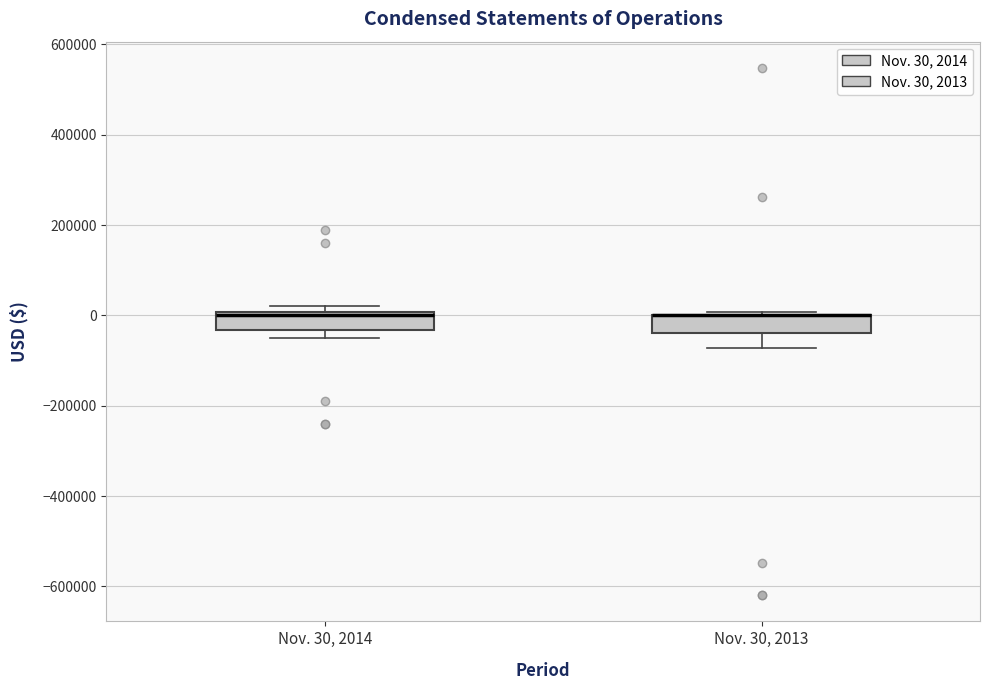

Where does the lower whisker of the box for Nov. 30, 2013 end on the y-axis? The values are not printed on the chart, so give them approximately, as read against the axis.

-80000